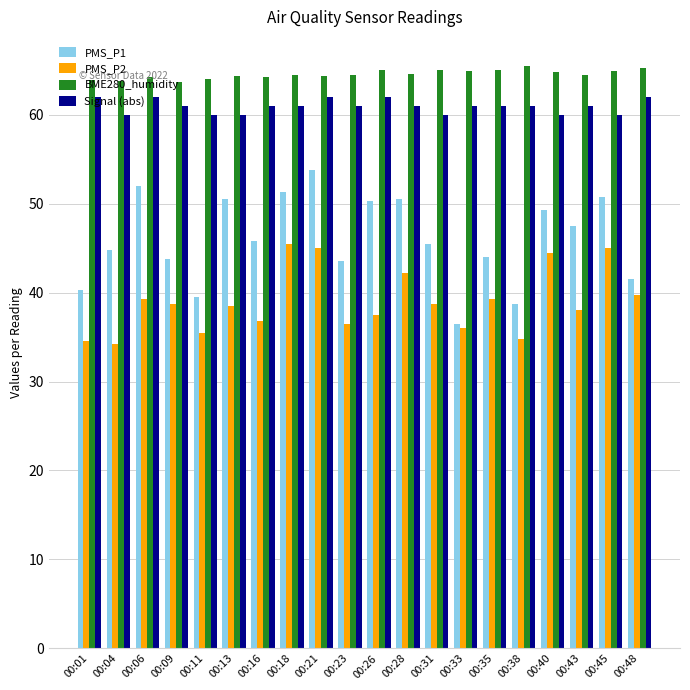

What is the difference between the PMS_P2 values at 00:33 and 00:18?

9.5